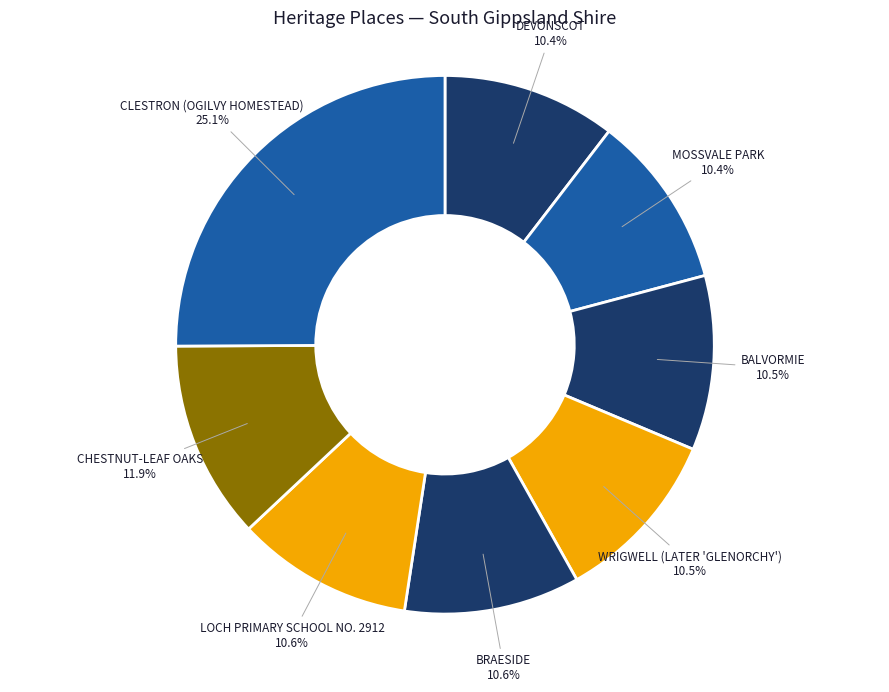

To the nearest percent, what is the difference between the largest and smallest slice percentages?

15%